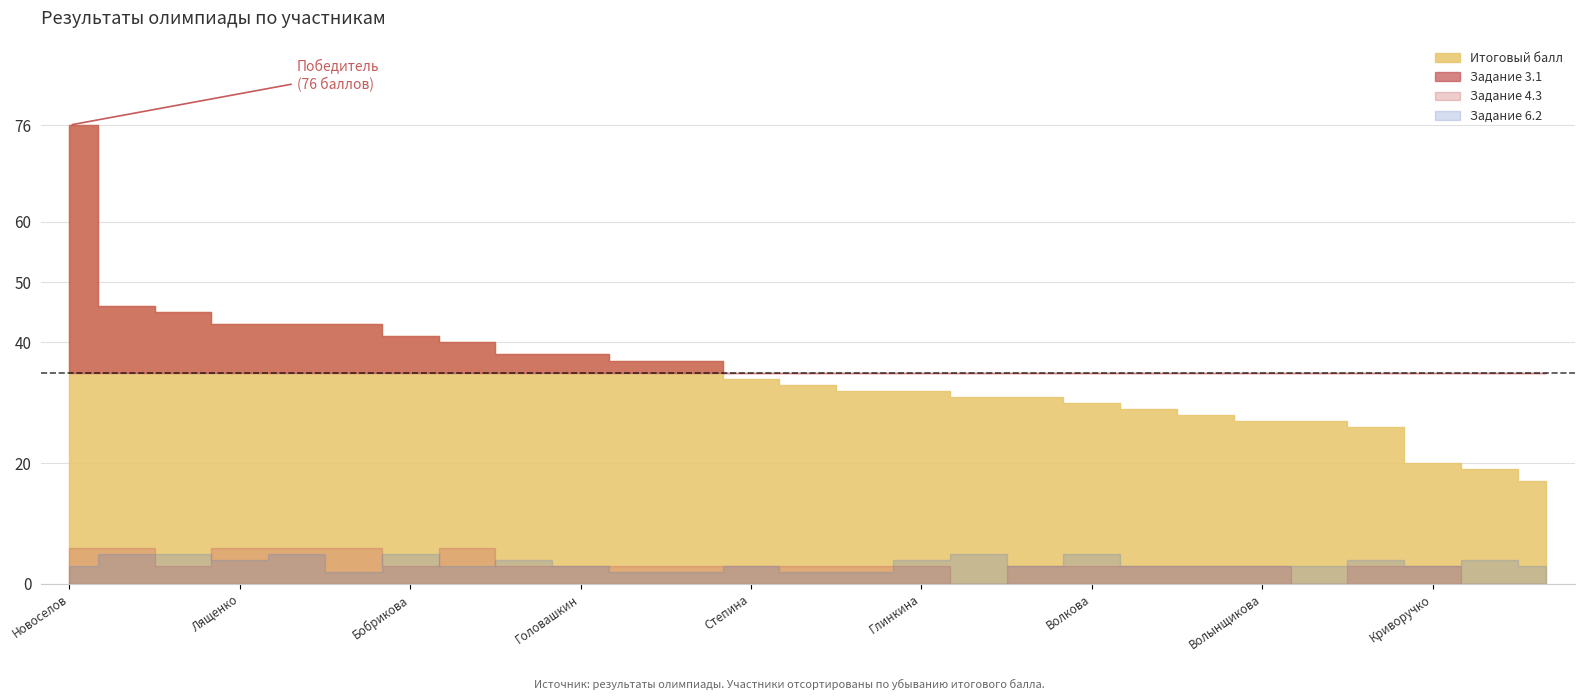

At which label does Задание 3.1 reach its minimum?

Смирнова